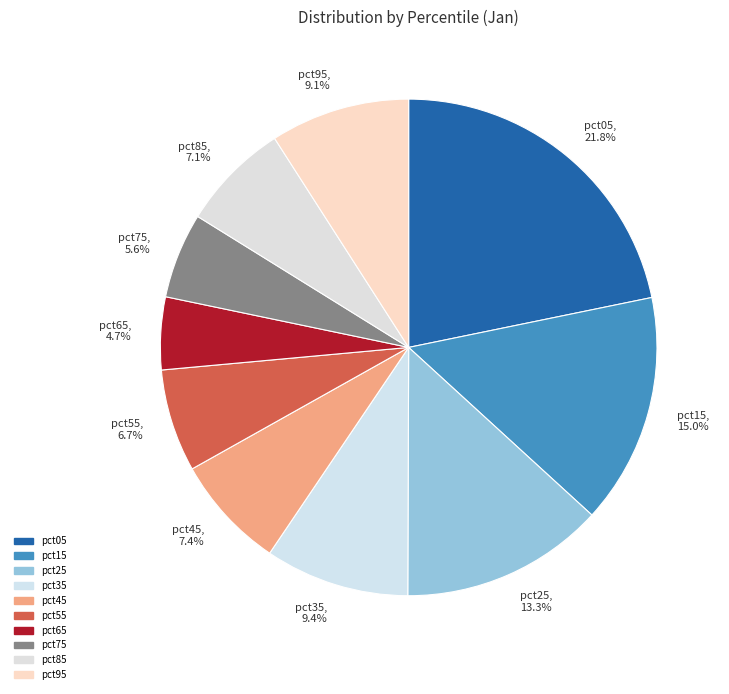

To the nearest percent, what percentage of the pie is pct55?

7%